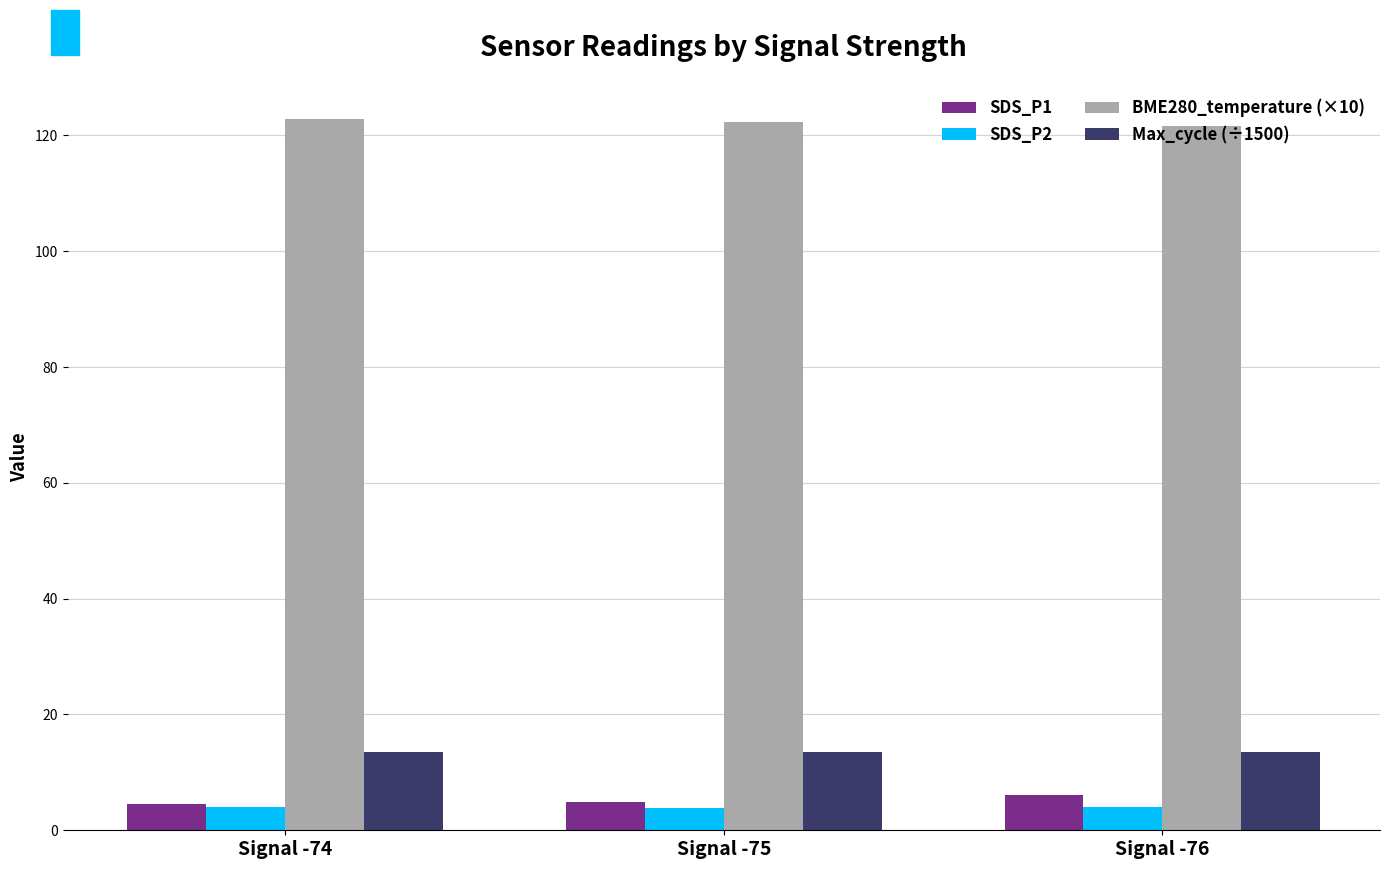

Does the chart contain stacked bars?

No